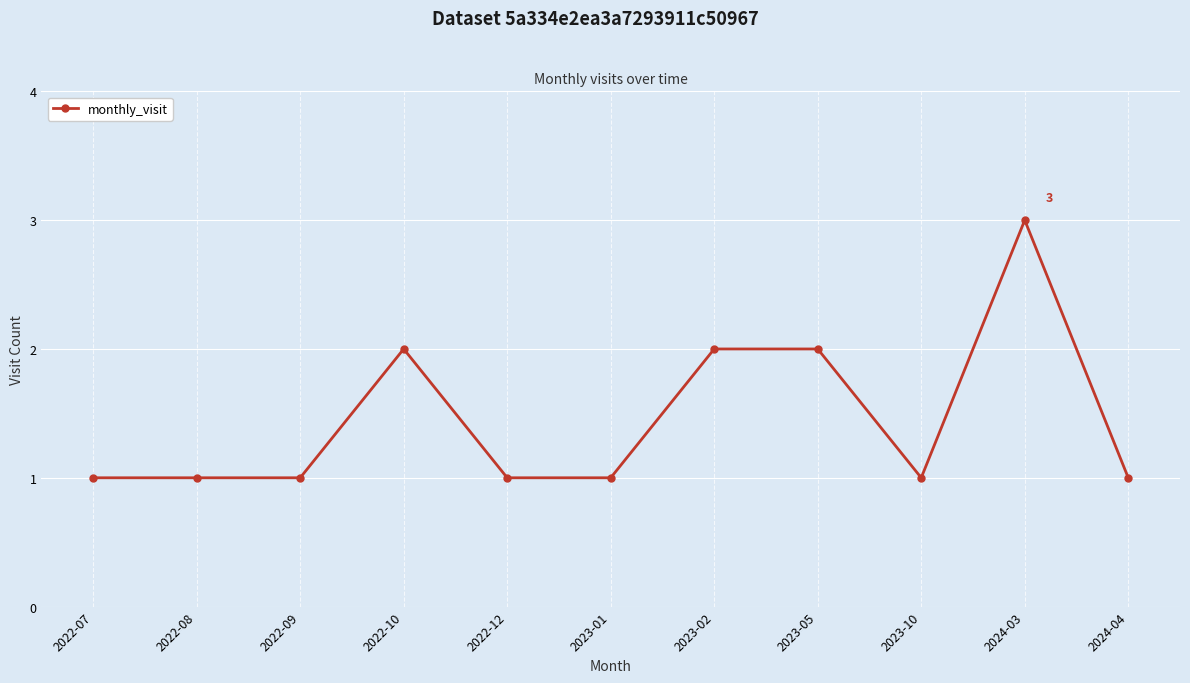

What is the label of the 2nd point from the left?

2022-08